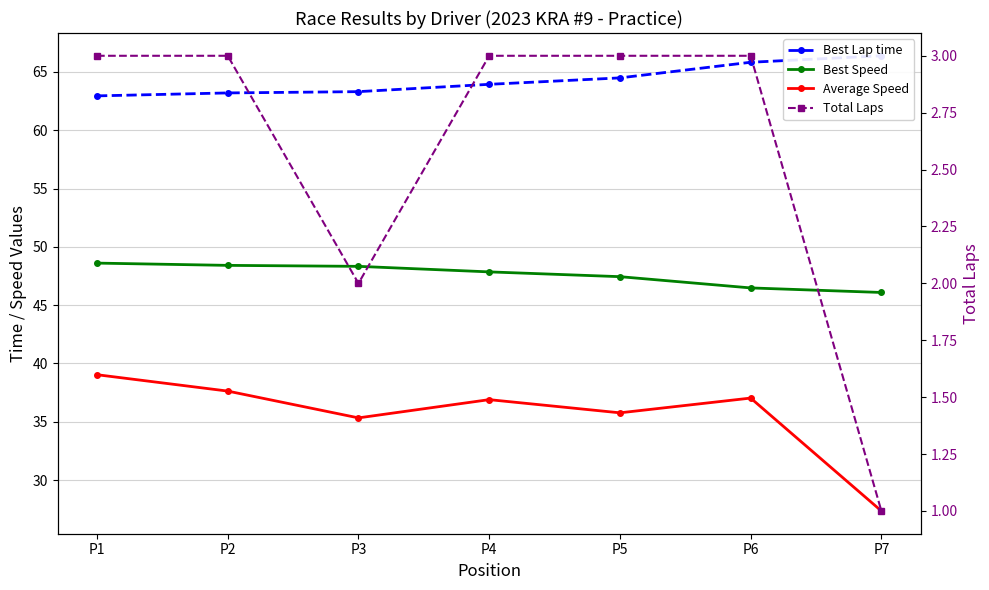

Which series has the largest range (max minus min)?

Average Speed